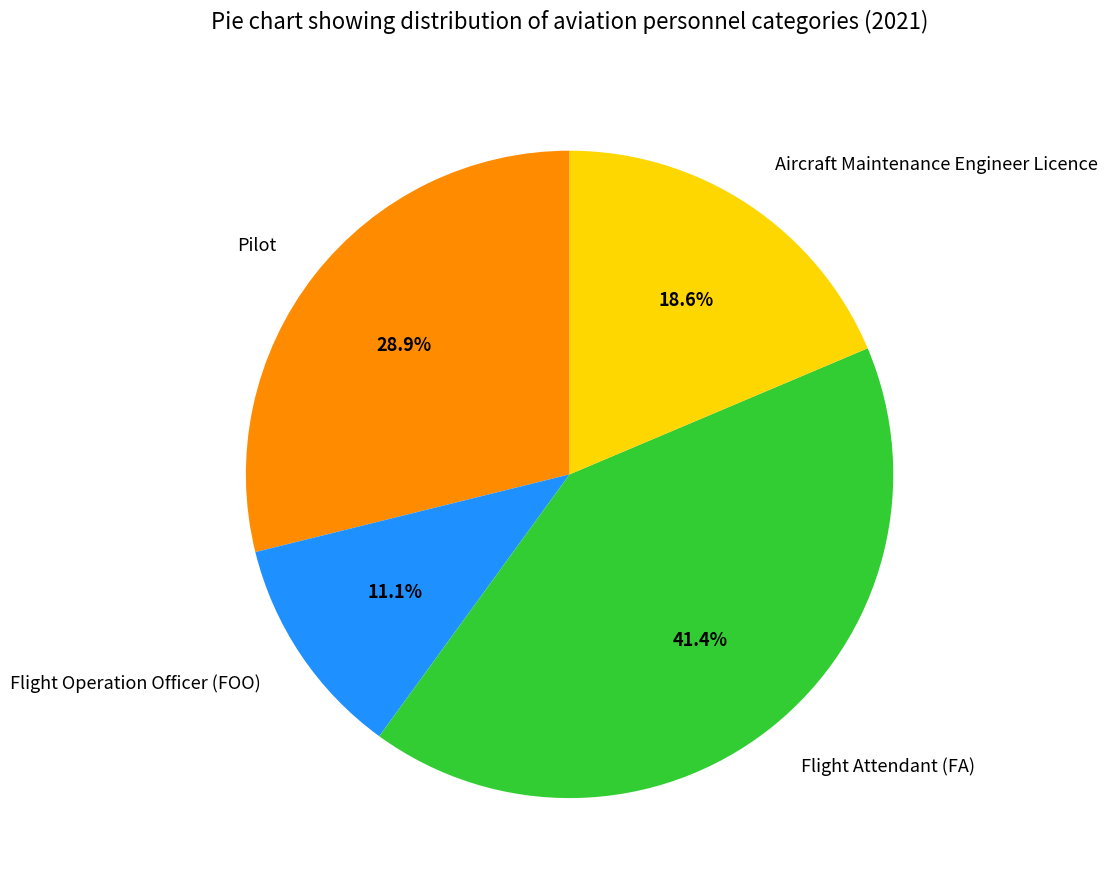

Does any single category account for the majority?

No